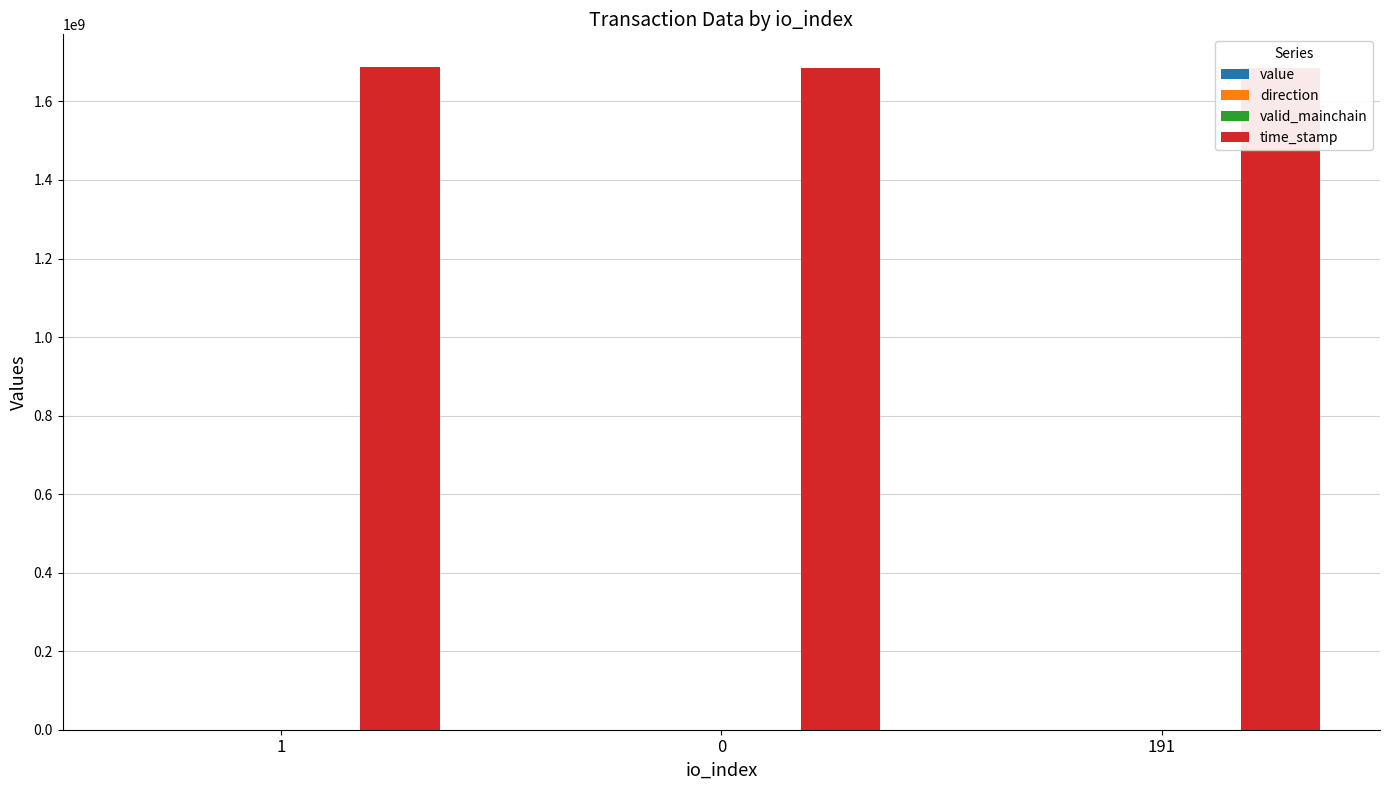

What is the label of the 1st bar from the left?

1